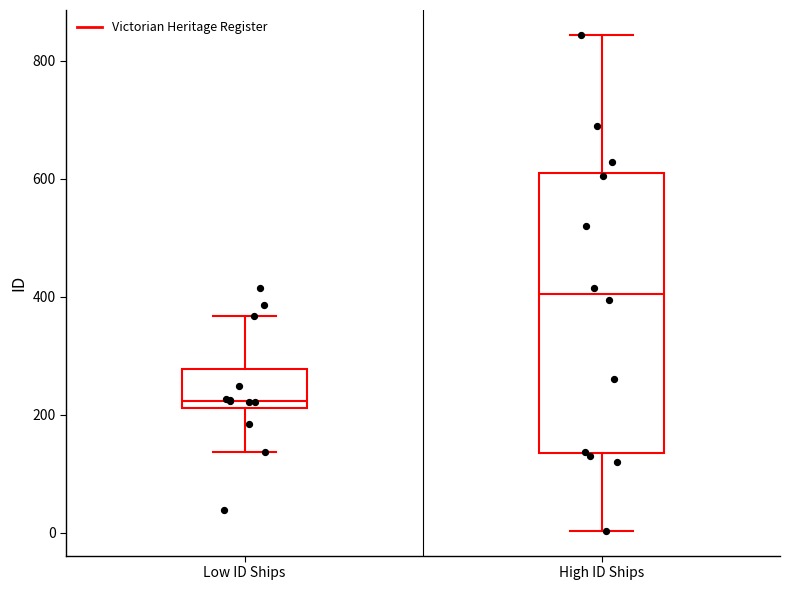

Reading left to right, read every box against the y-axis: the position of its median line, the range the box covers, and the ends of its whiskers. The values are not printed on the chart, so give them approximately, as read against the axis.

Low ID Ships: median 220 (just above the box's lower edge), box 220 to 280, whiskers 140 to 360
High ID Ships: median 400, box 140 to 620, whiskers 0 to 840